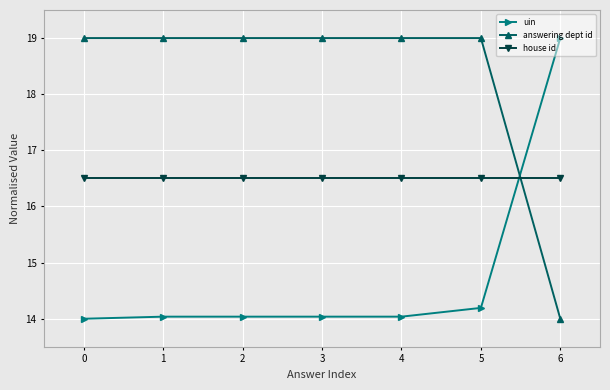

At which label is uin closest to 16?

5